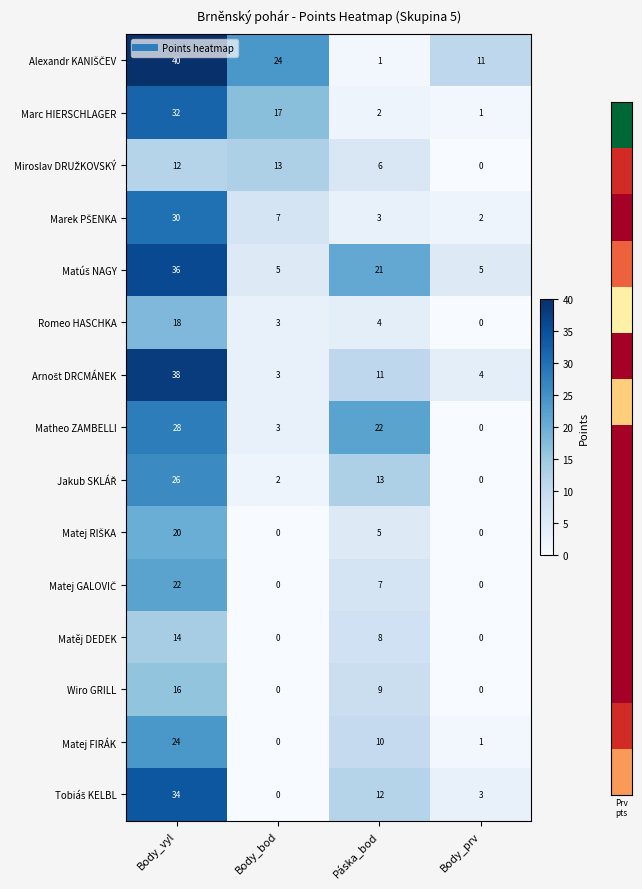

Count the number of data series in this chart.

15